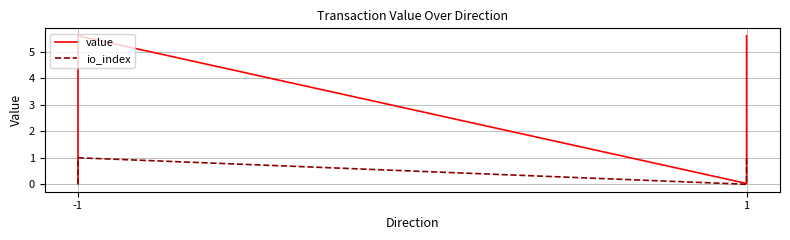

Which label corresponds to the largest value in the chart?

-1